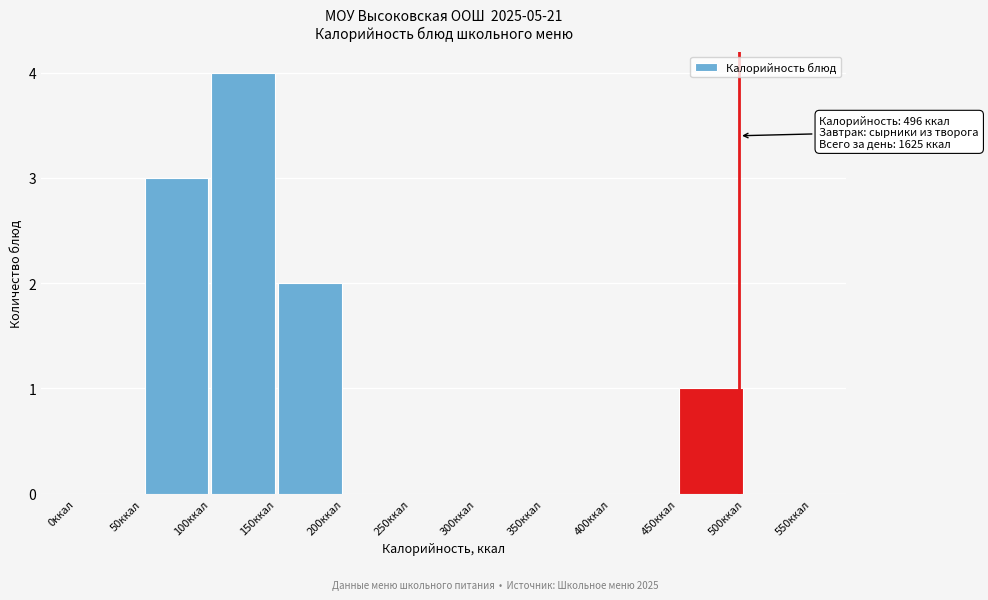

Which range on the x-axis has the tallest bar?

100 to 150